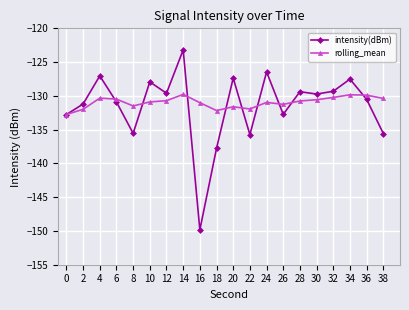

How many interior local valleys does the intensity(dBm) series have?

6